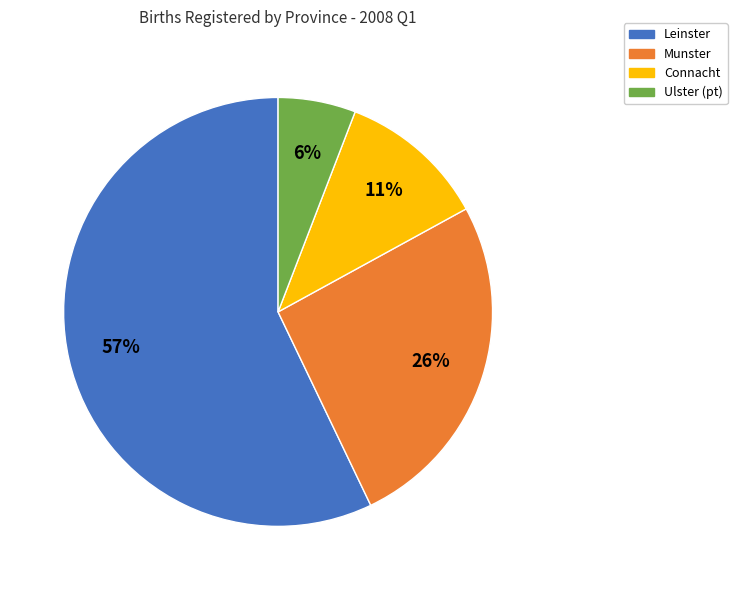

Which slice is the smallest?

Ulster (pt)